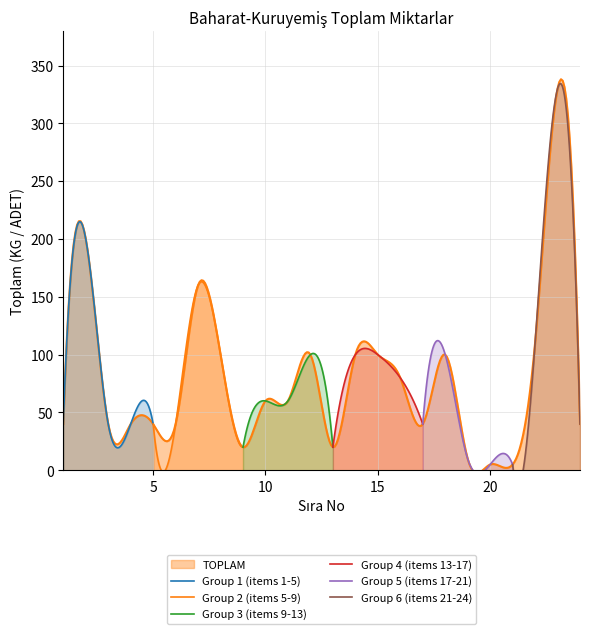

Rank the categories by value from lowest to highest.

20, 21, 19, 9, 13, 1, 3, 4, 5, 6, 17, 24, 10, 11, 16, 8, 12, 14, 15, 18, 22, 7, 2, 23